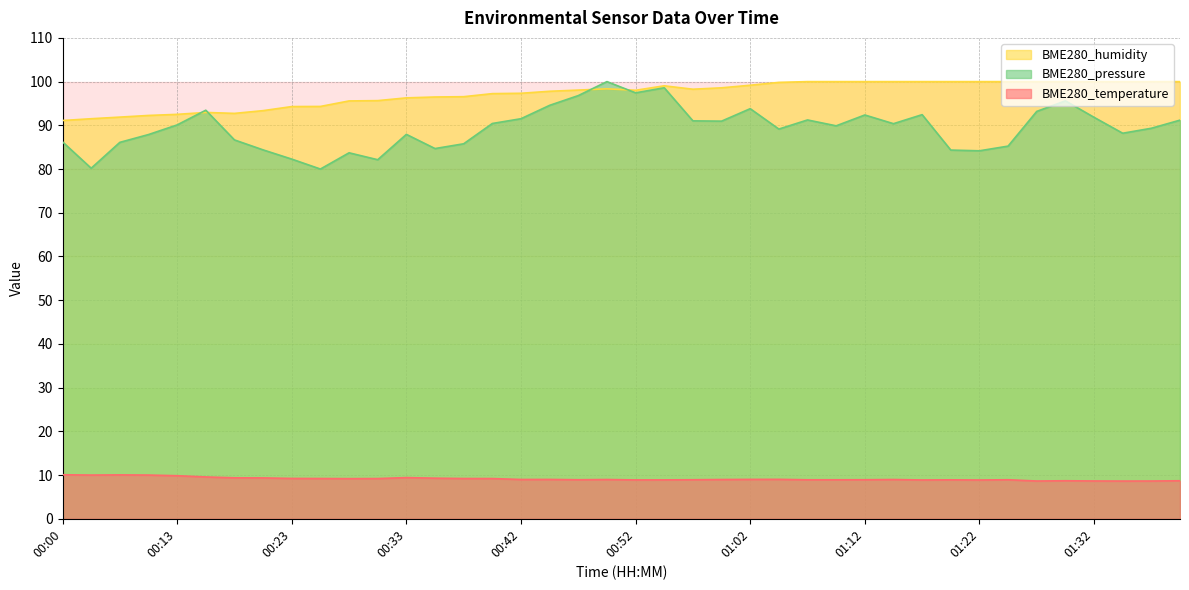

In BME280_pressure_norm, how many points are lower than both neighbors (excluding endpoints)?

11